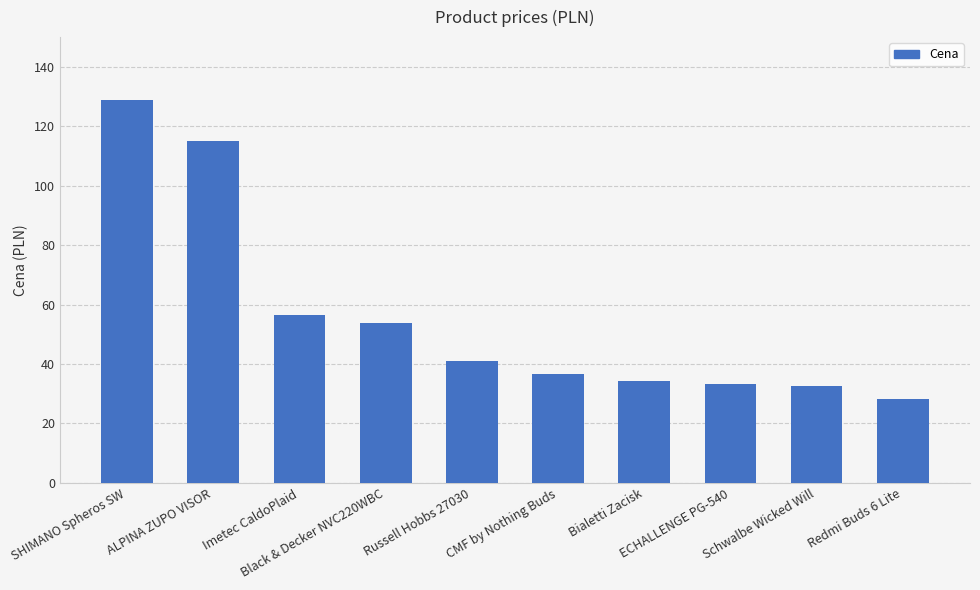

What is the sum of all values?

560.1